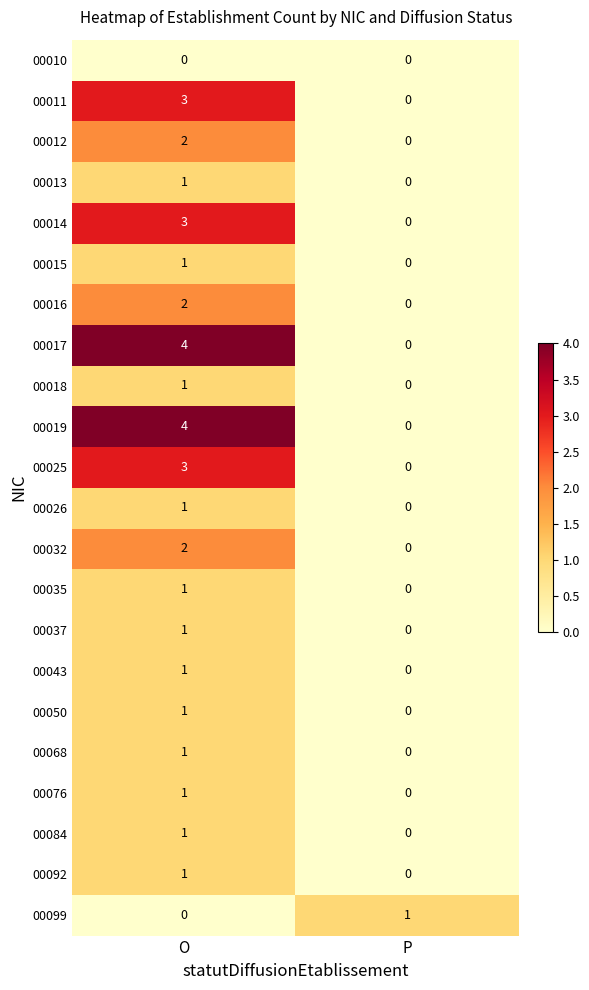

List the labels in order of 00017 value, smallest first.

P, O